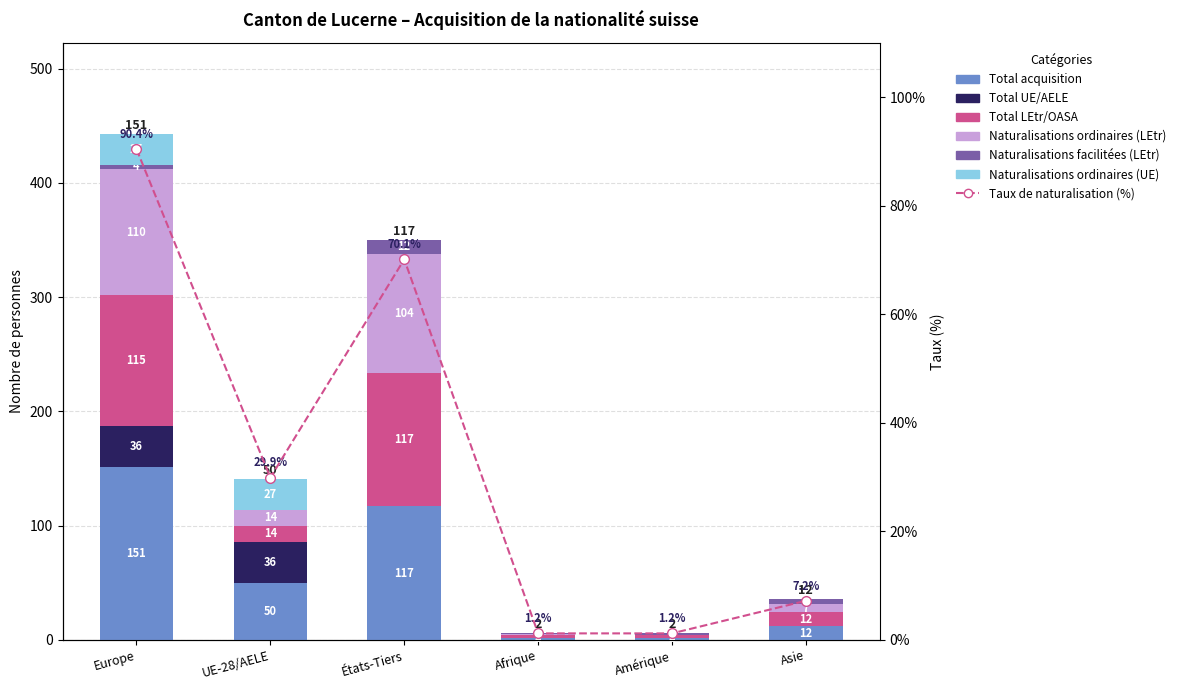

The Naturalisations ordinaires (LEtr) series shows -36 at Amérique. True or false?

False